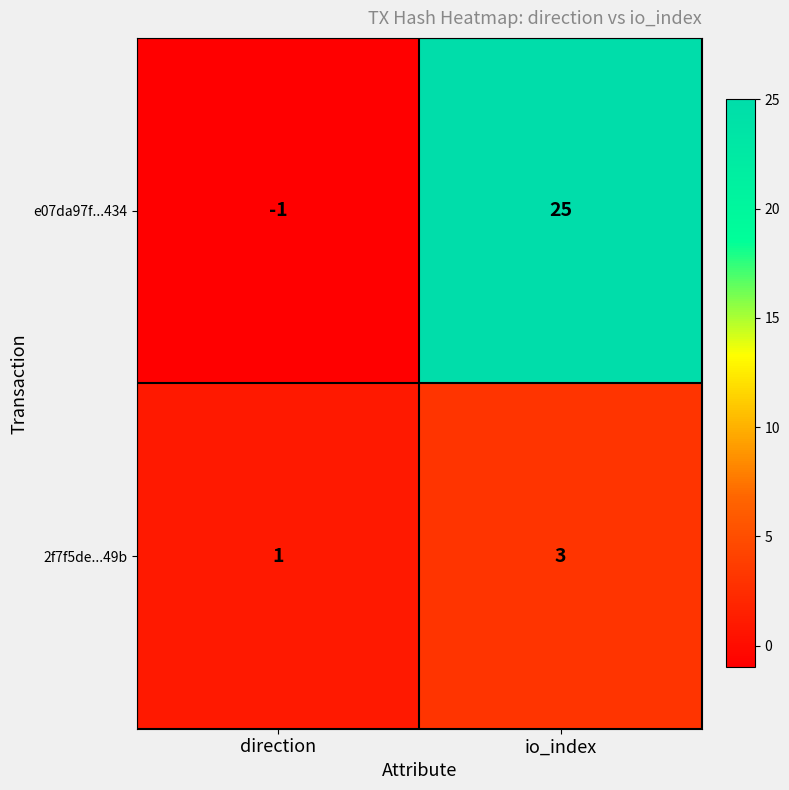

Reading left to right, list all the values displayed in this chart.

e07da97f...434: direction=-1	io_index=25
2f7f5de...49b: direction=1	io_index=3